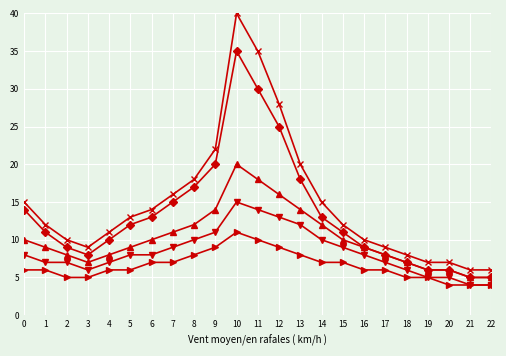

What is the total value across all series at 2?

39